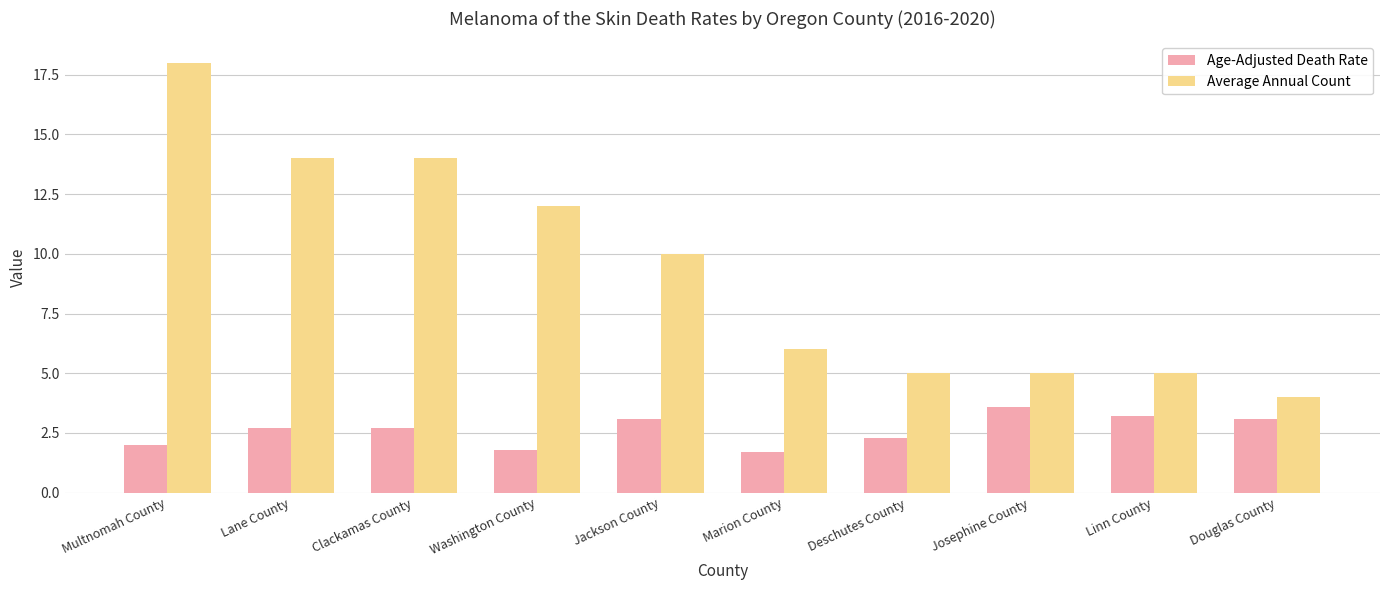

What is the difference between the Average Annual Count values at Lane County and Linn County?

9.0